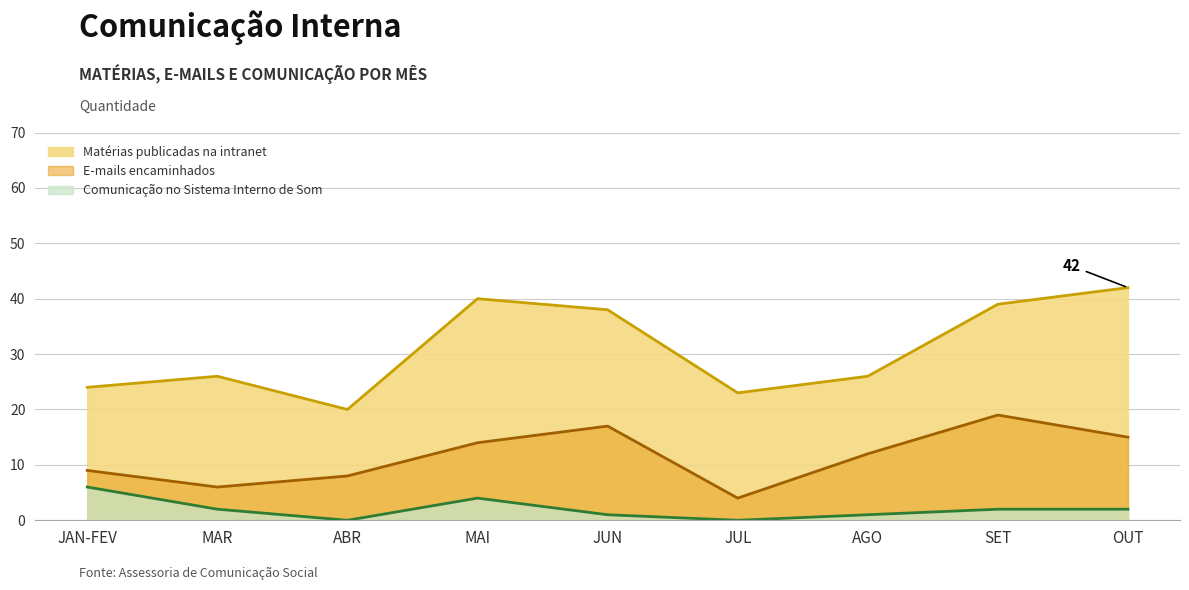

Is the value of Comunicação no Sistema Interno de Som at JUL greater than the value of E-mails encaminhados at OUT?

No